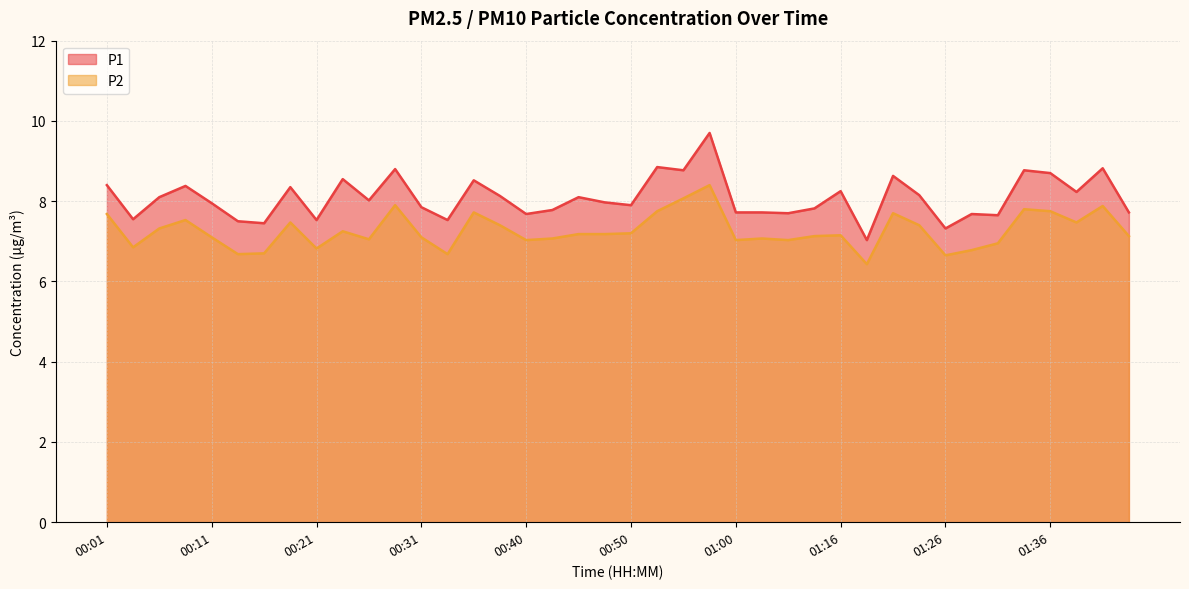

Which series has the widest spread of values?

P1